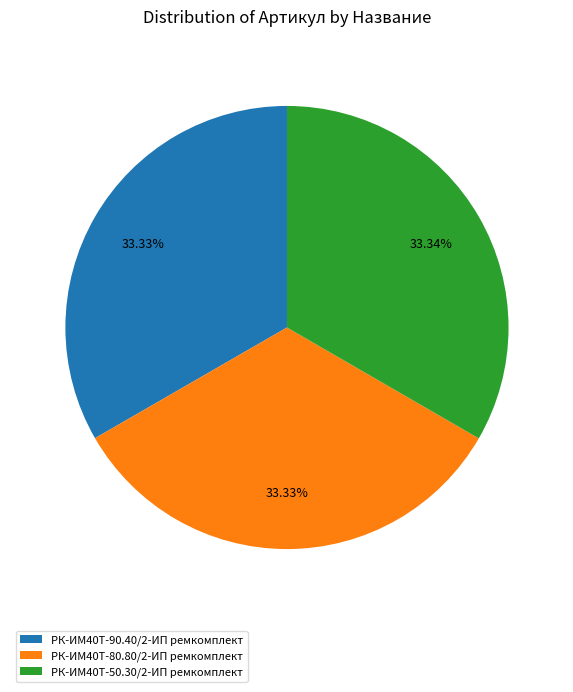

Is it true that РК-ИМ40T-80.80/2-ИП ремкомплект is 40% of the pie?

False